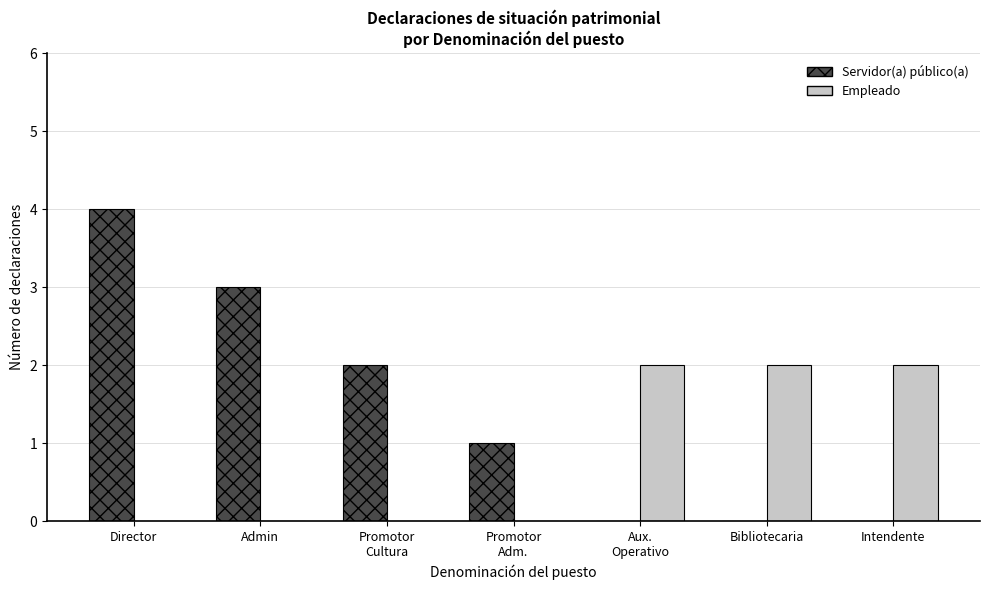

How many distinct data groups are displayed?

2